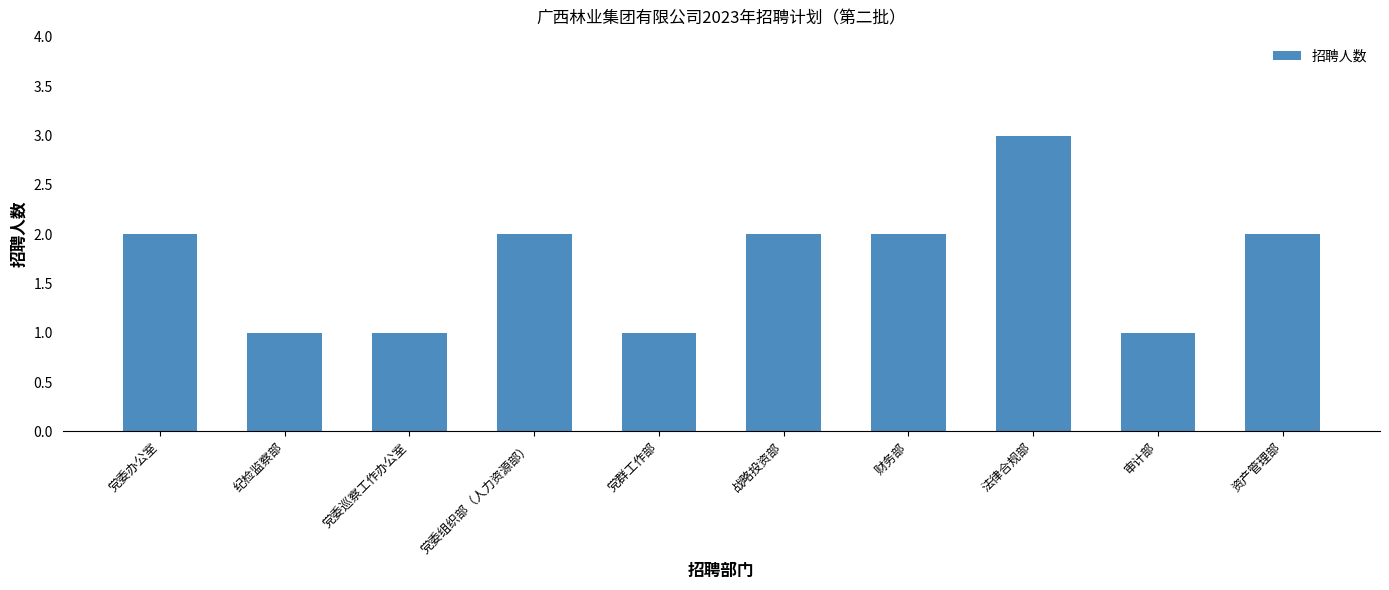

True or false: the data shows 2 at 财务部.

True